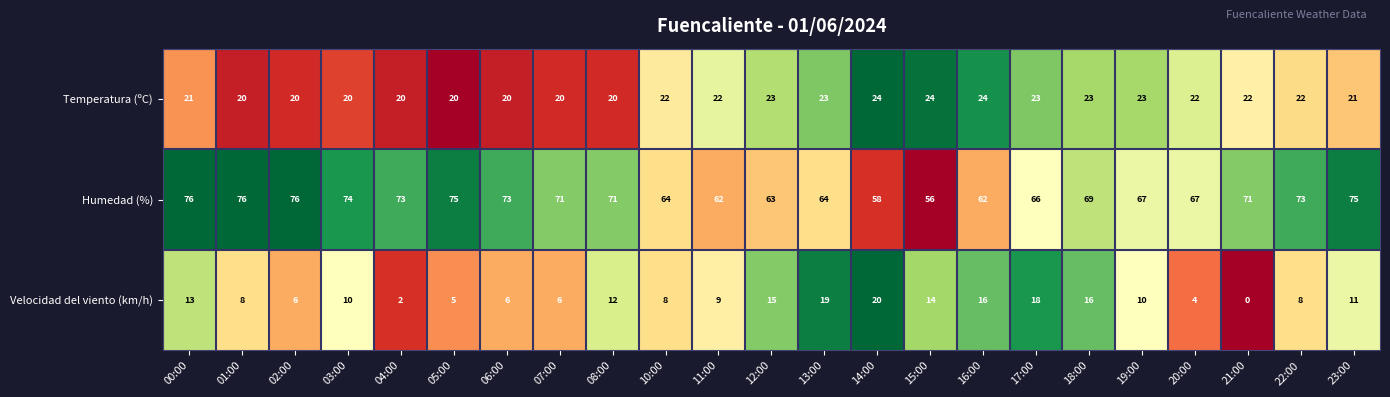

True or false: Humedad (%) has a value of 96 at 19:00.

False